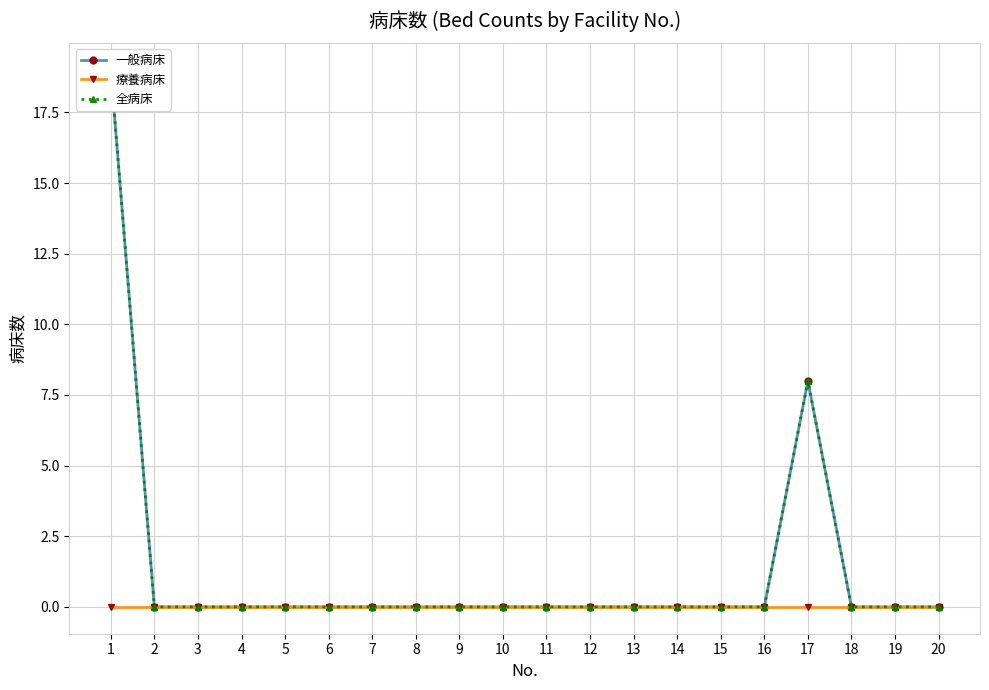

At 8, list the series in order from largest to smallest.

一般病床, 療養病床, 全病床